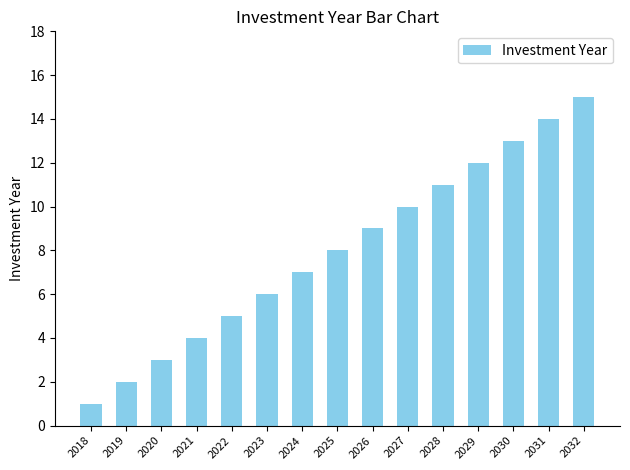

What is the difference between the second highest and minimum values?

13